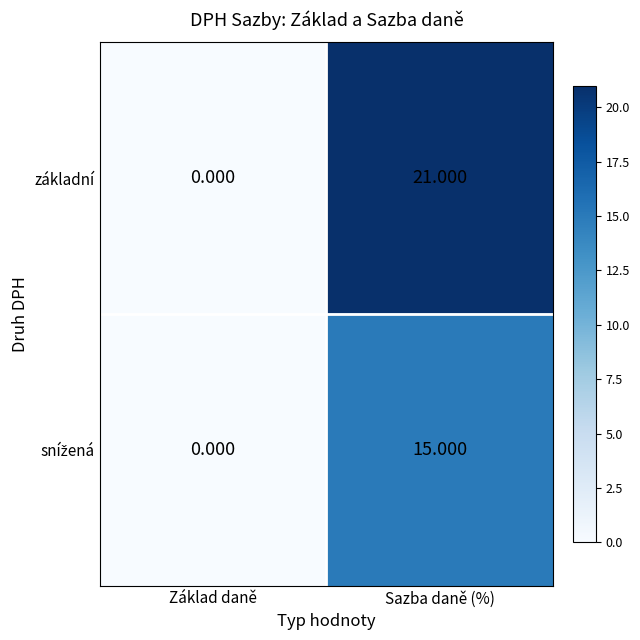

At which category is the sum across all series the highest?

Sazba daně (%)